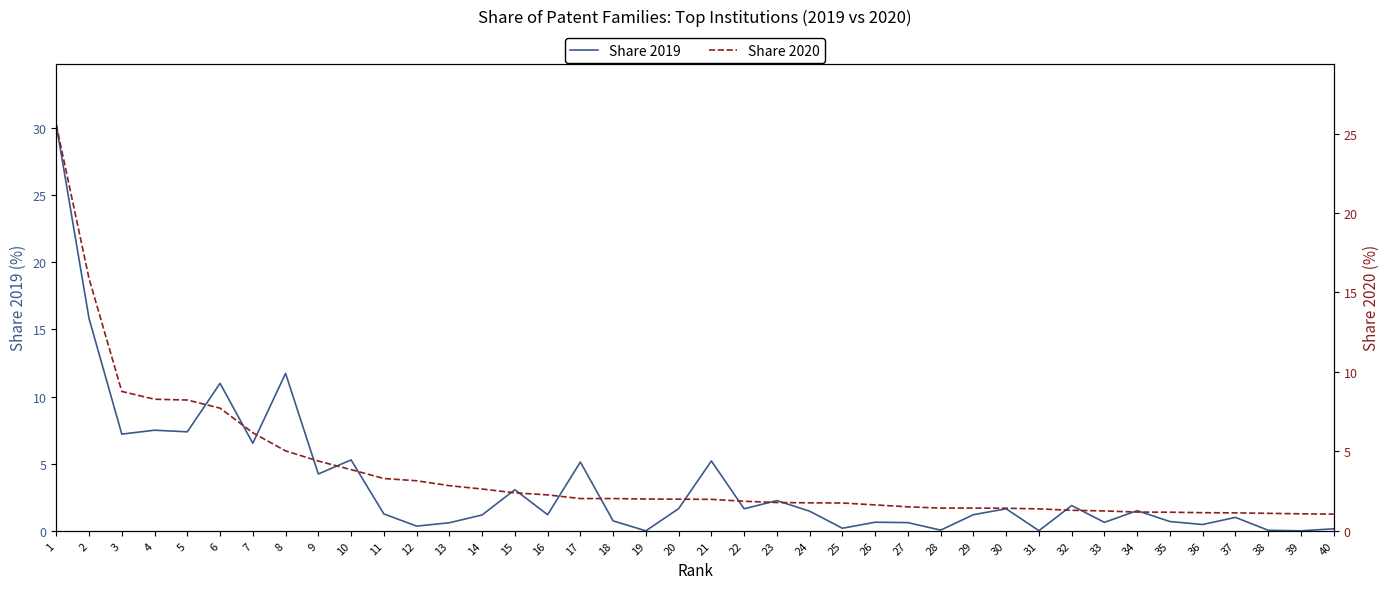

Reading left to right, list all the values displayed in this chart.

Share 2019: 30.2	15.8	7.2	7.5	7.4	11.0	6.5	11.7	4.2	5.3	1.3	0.3	0.6	1.2	3.1	1.2	5.1	0.7	0.0	1.6	5.2	1.6	2.2	1.5	0.2	0.6	0.6	0.1	1.2	1.6	0.0	1.9	0.6	1.5	0.7	0.5	1.0	0.0	0.0	0.1
Share 2020: 25.6	15.9	8.8	8.3	8.2	7.7	6.2	5.0	4.4	3.9	3.3	3.1	2.8	2.6	2.4	2.3	2.0	2.0	2.0	2.0	2.0	1.9	1.8	1.8	1.8	1.6	1.5	1.4	1.4	1.4	1.4	1.3	1.2	1.2	1.2	1.1	1.1	1.1	1.1	1.1